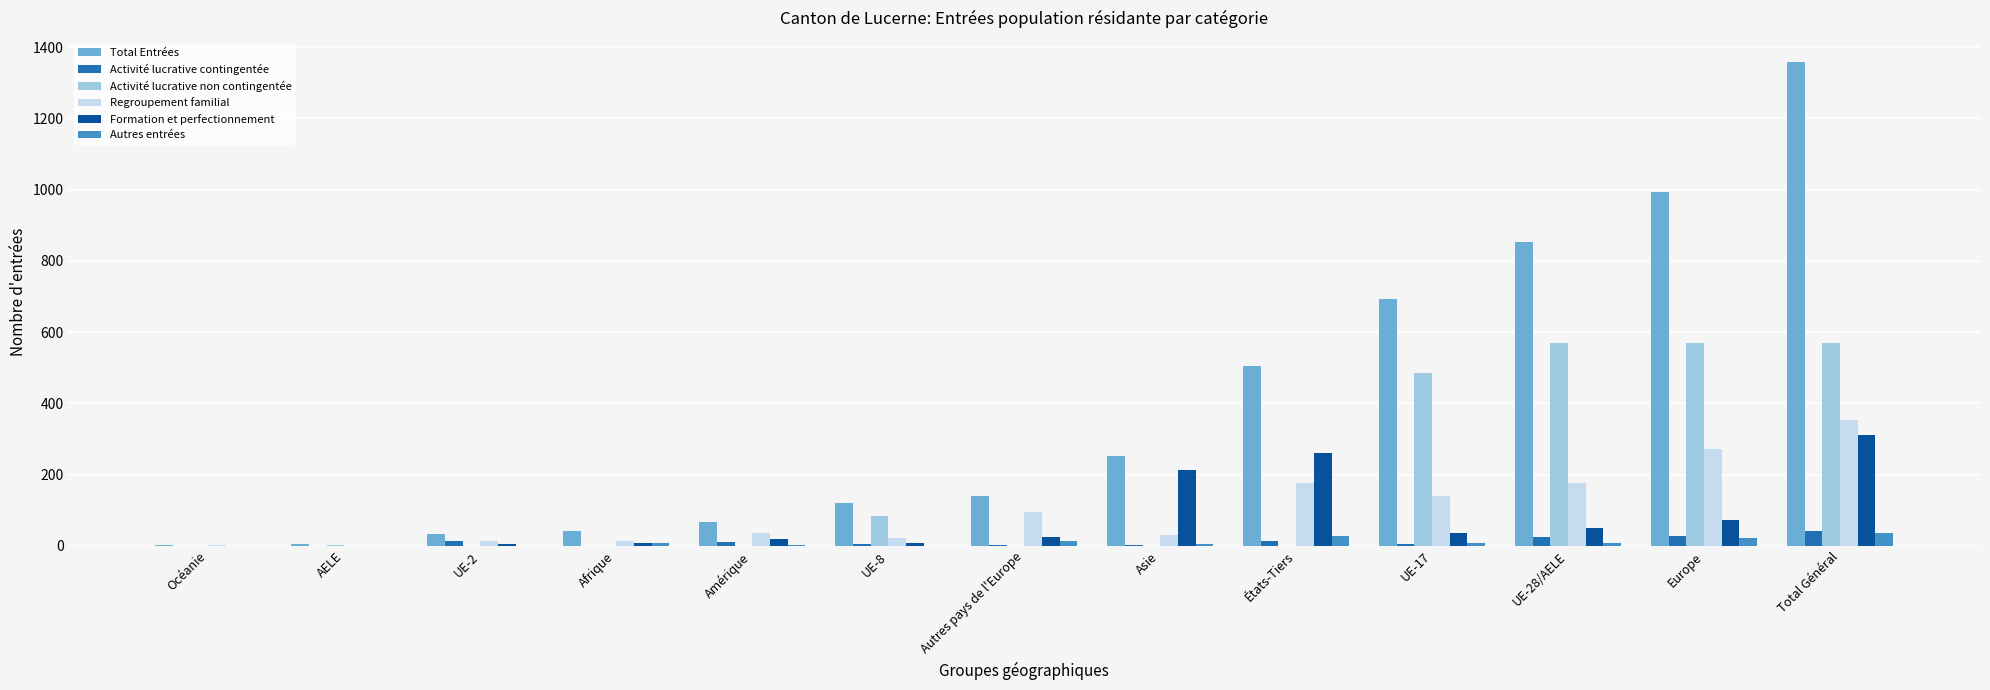

What is the total value across all series at UE-28/AELE?

1683